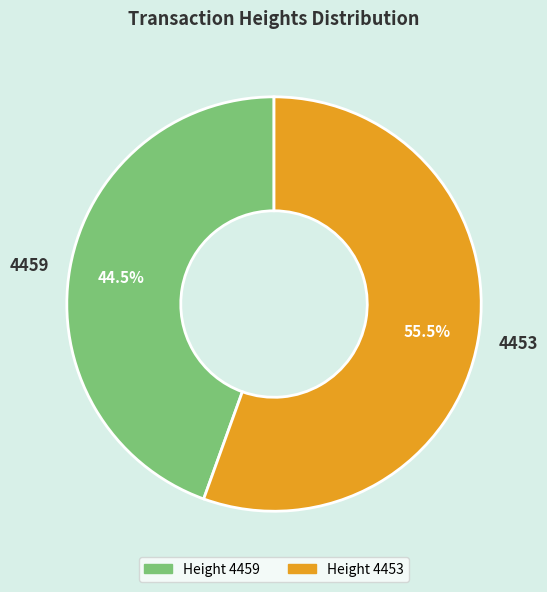

How much of the chart is everything except 4459?

55.5%